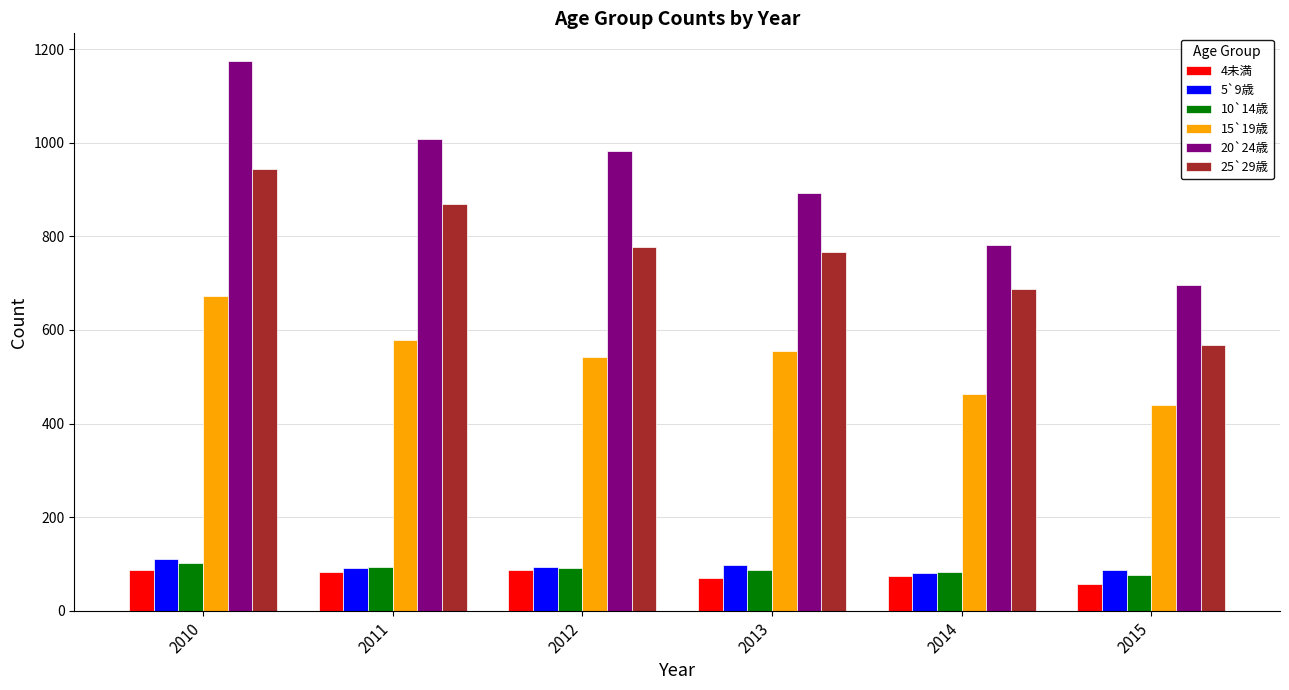

What is the average value of the 20`24歳 series?

923